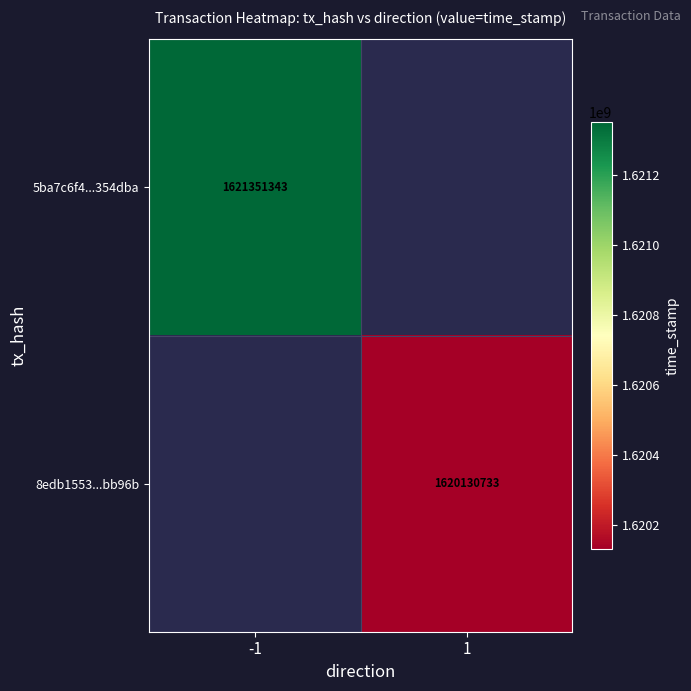

The 5ba7c6f4...354dba series shows 2308287047.6 at -1. True or false?

False